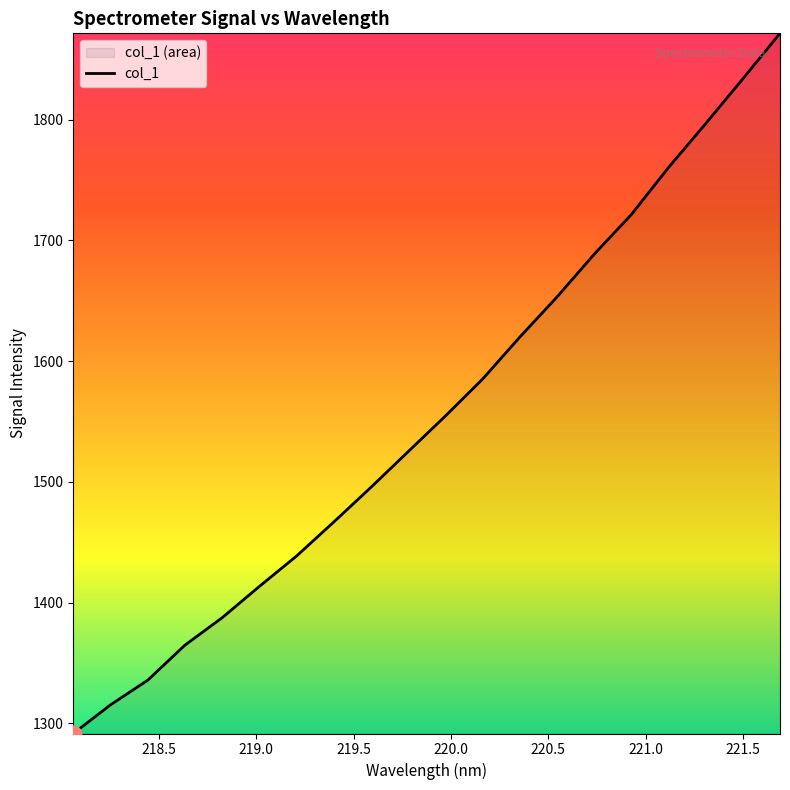

What is the difference between the maximum and minimum values?

579.9